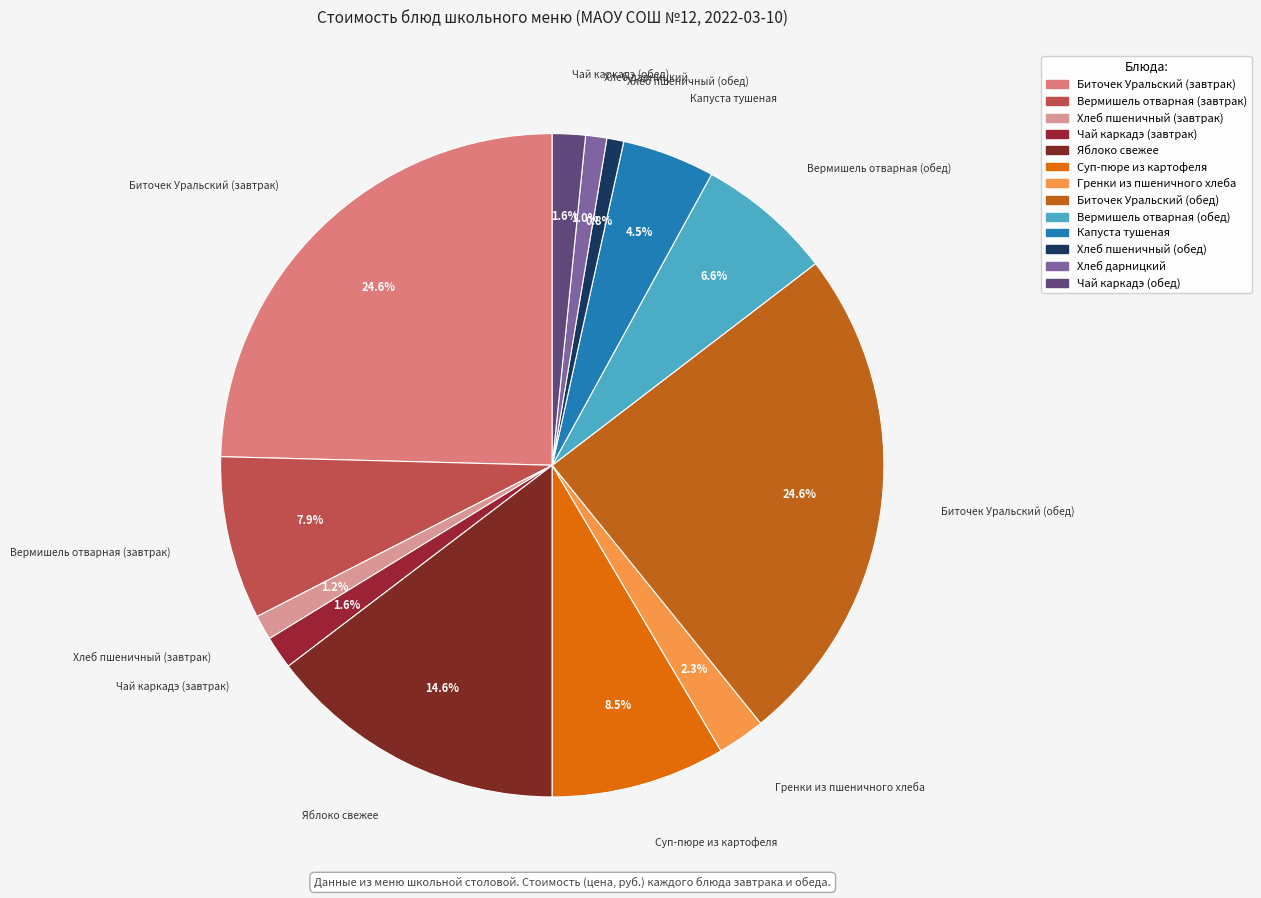

Is there any slice that represents more than half of the pie?

No